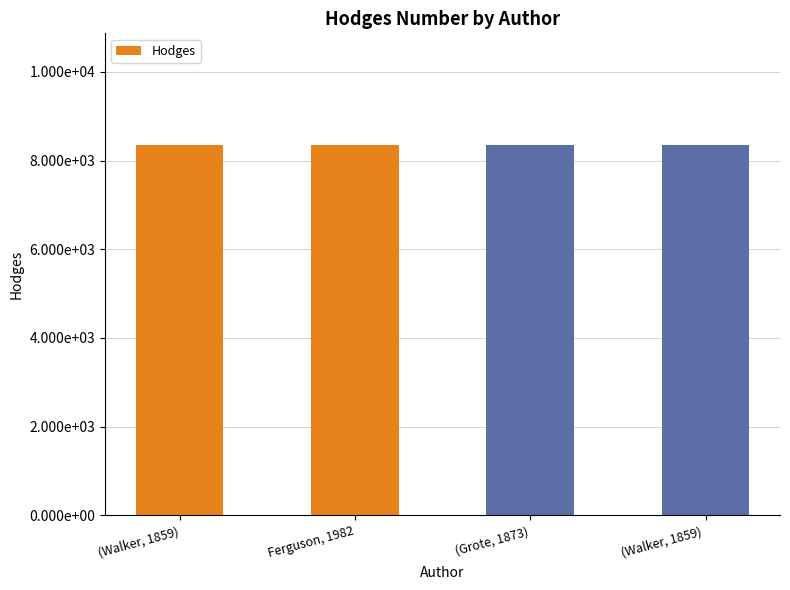

Does the chart contain any negative values?

No